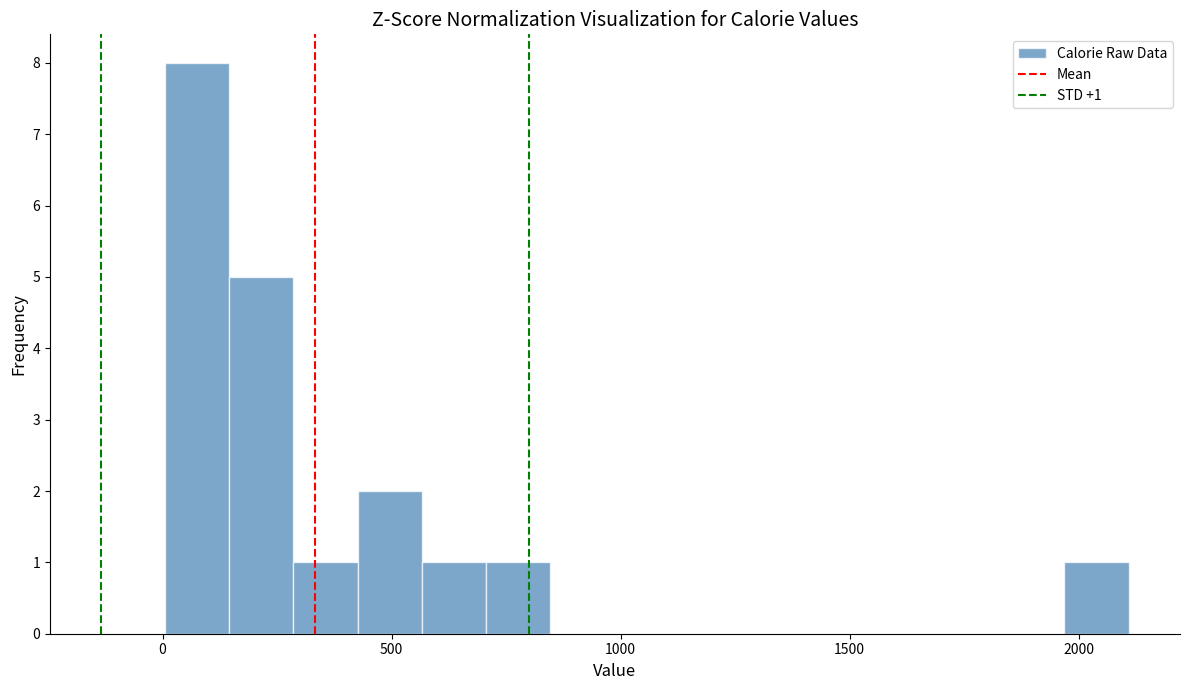

Read against the x-axis, roughly where is the centre of the tallest bar?

100